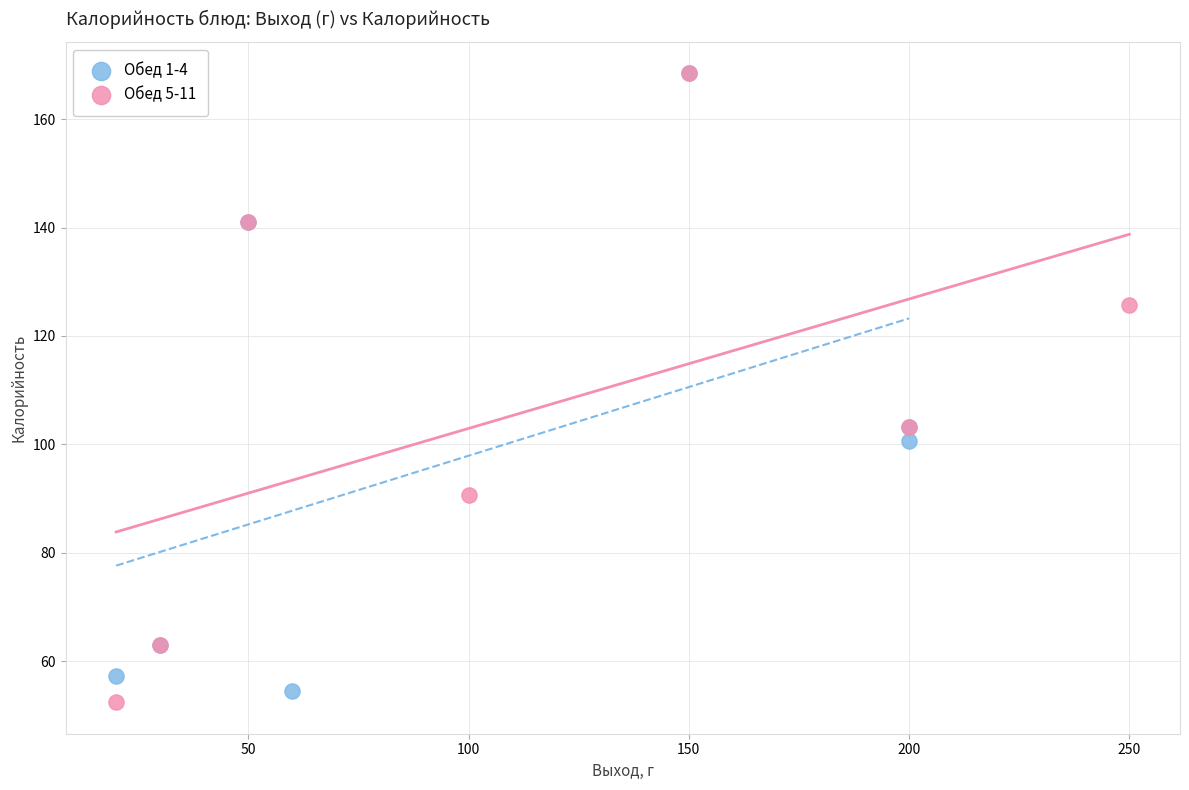

What are all the series names shown in the legend?

Обед 1-4, Обед 5-11